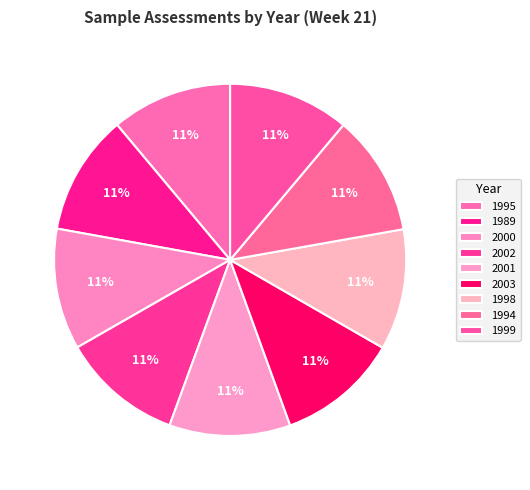

How many slices are in this pie chart?

9